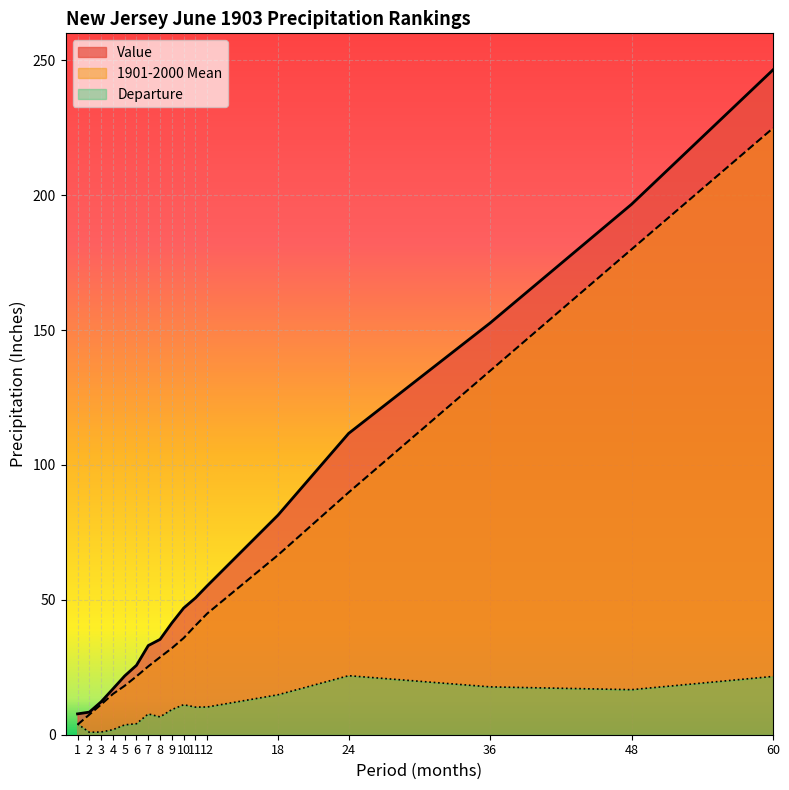

Between 36 and 18, which is larger?

36